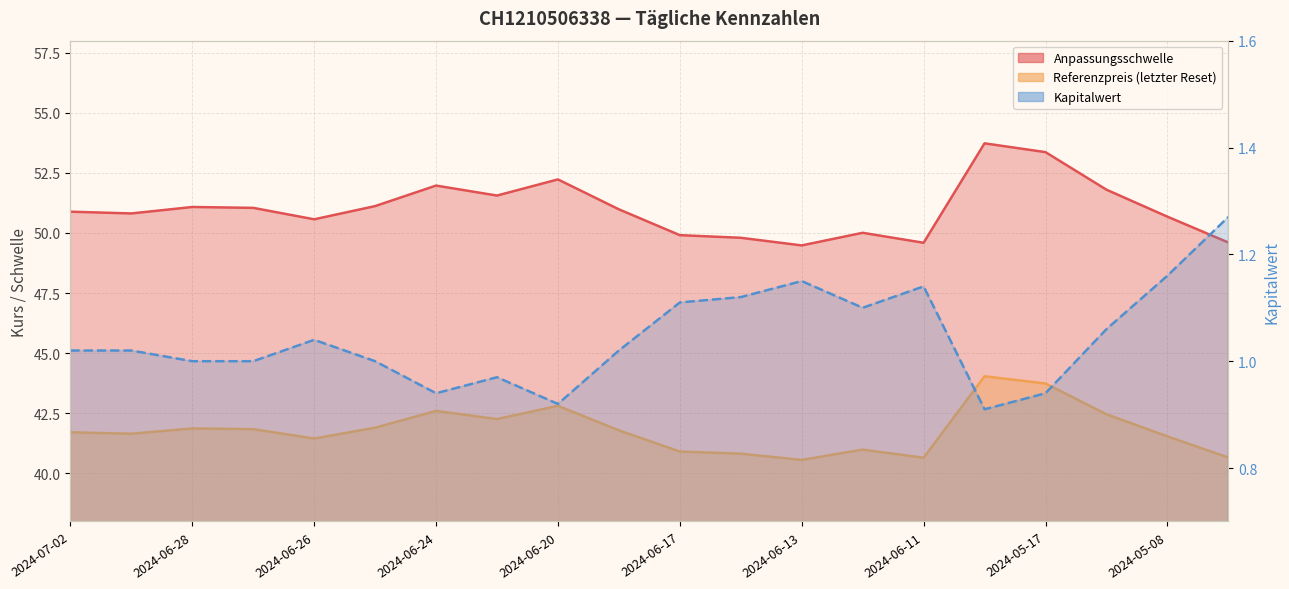

What is the total value across all series at 2024-06-12?

92.1